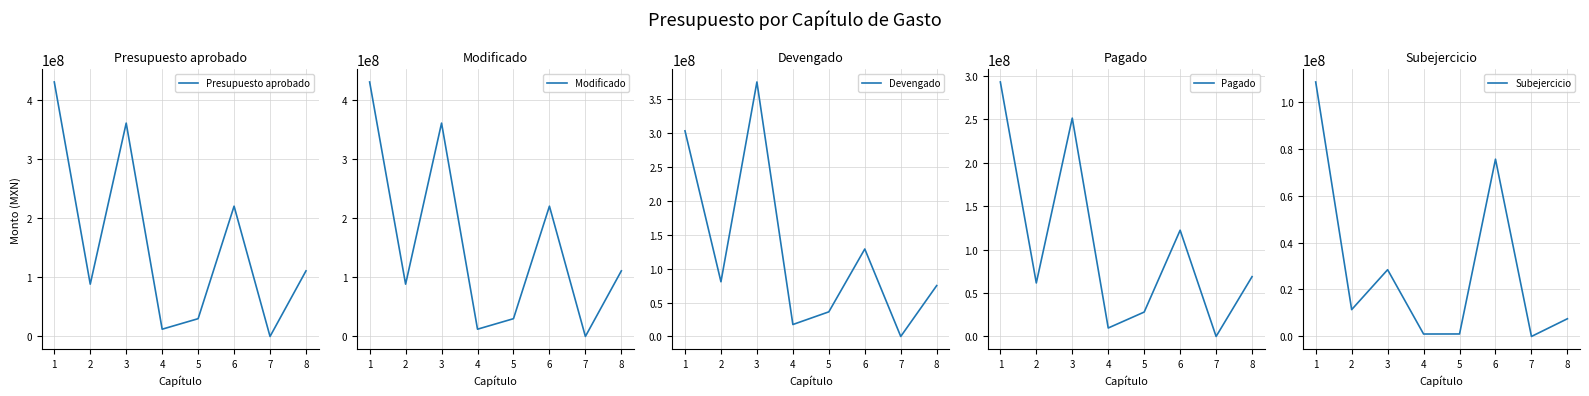

True or false: Presupuesto aprobado and Subejercicio cross at least once.

False